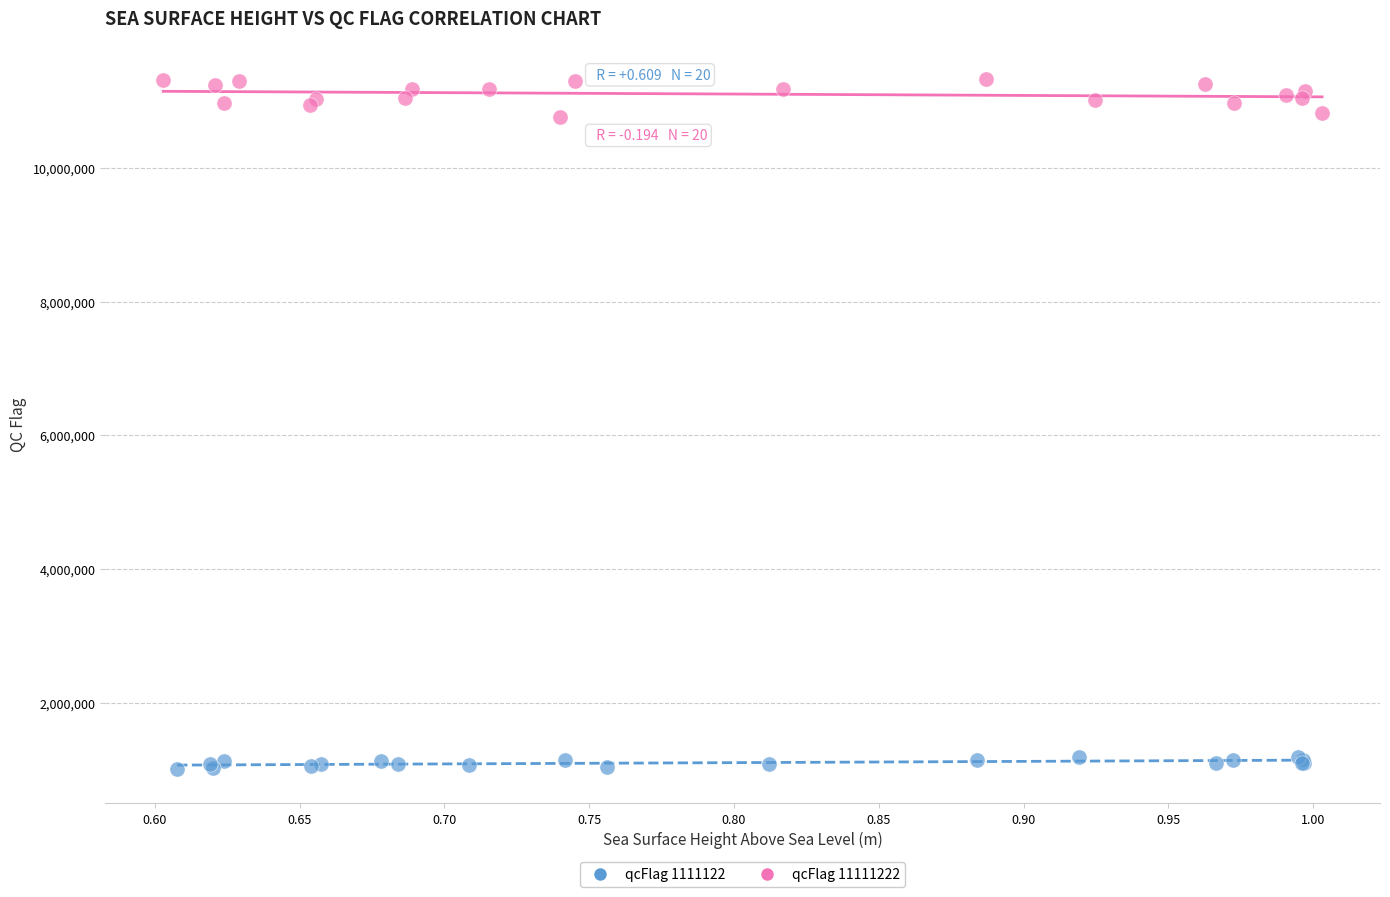

Which series reaches the minimum Y coordinate?

qcFlag 1111122